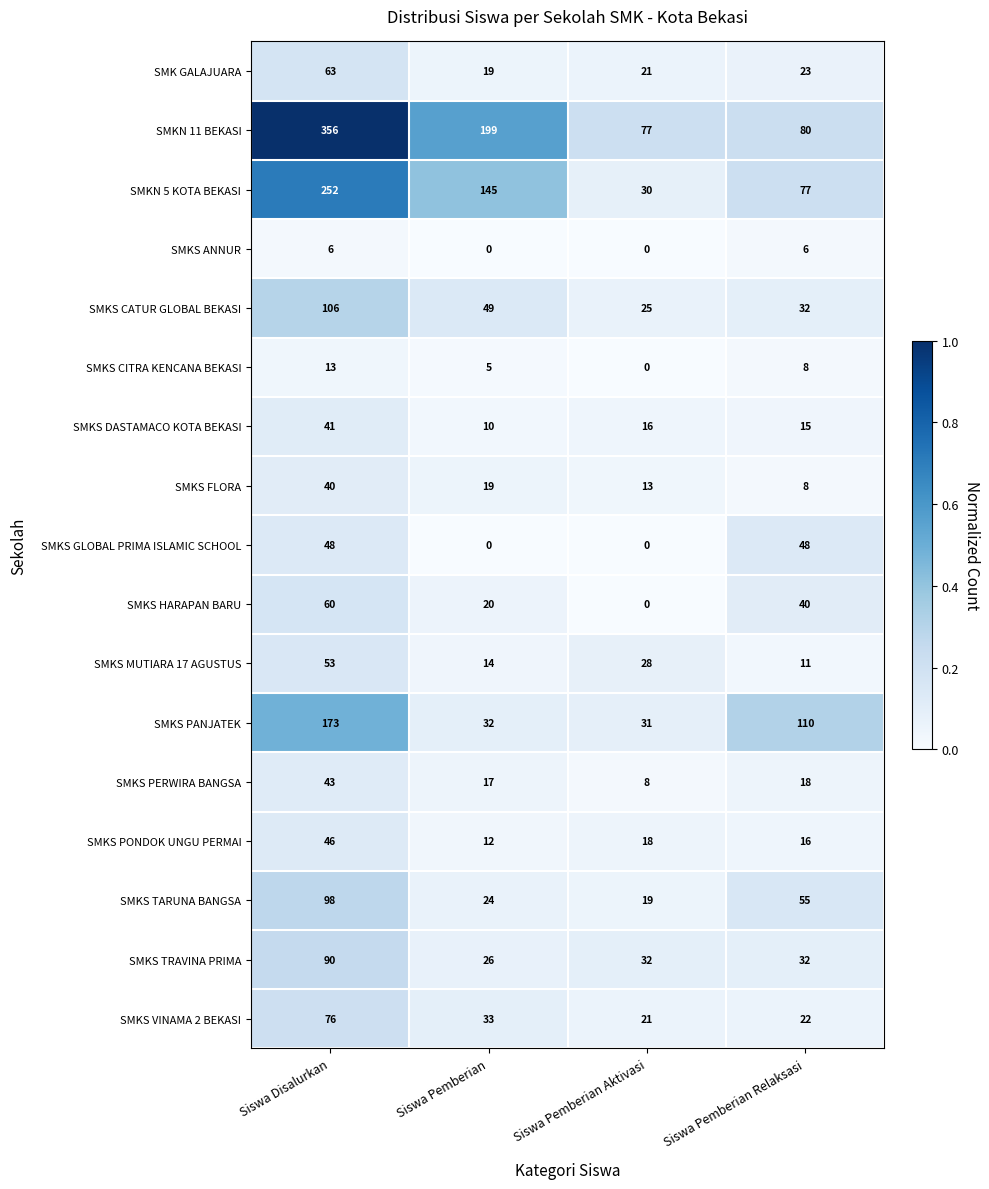

Is it true that SMKS PONDOK UNGU PERMAI equals 46 at Siswa Disalurkan?

True